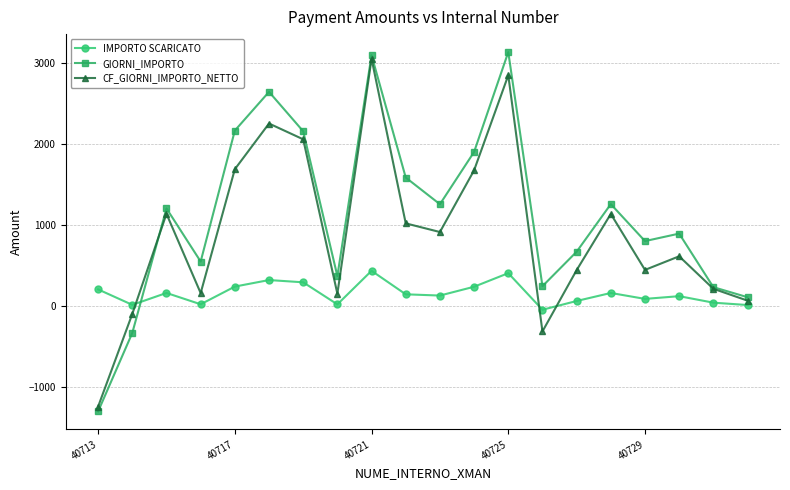

List the series in order of their overall mean, highest first.

GIORNI_IMPORTO, CF_GIORNI_IMPORTO_NETTO, IMPORTO SCARICATO